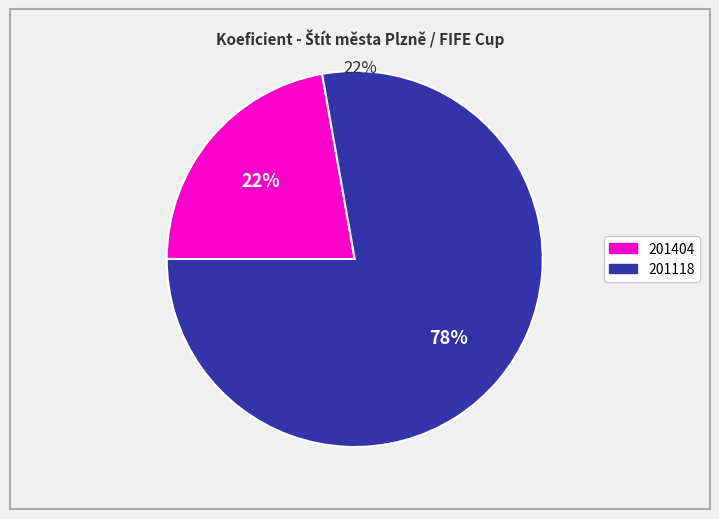

Which has a higher value, 201118 or 201404?

201118